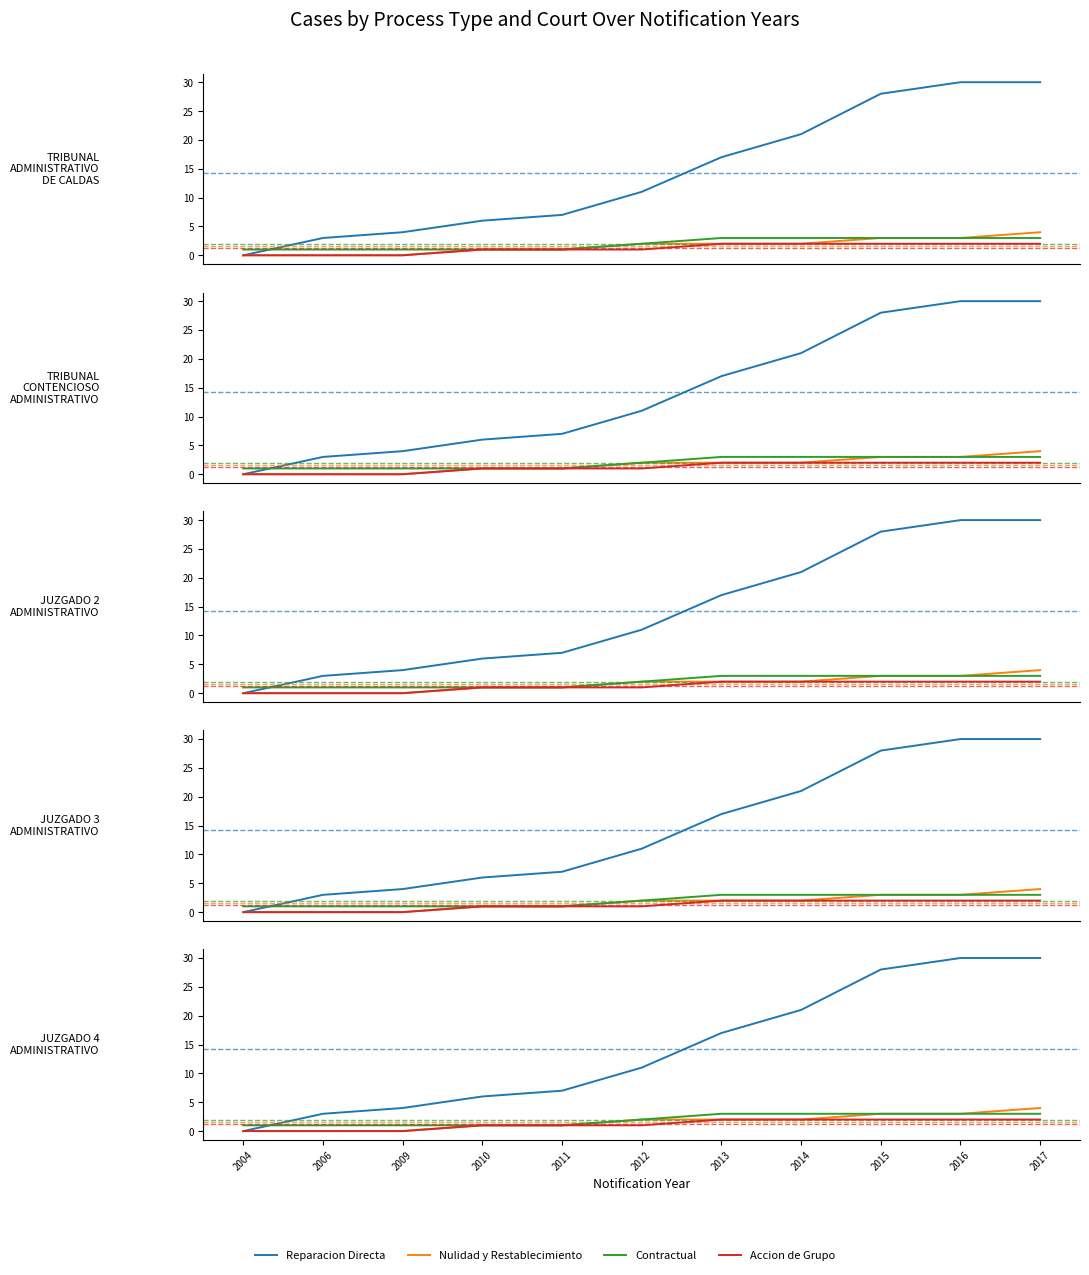

Is it true that Contractual equals 2 at 2010?

False